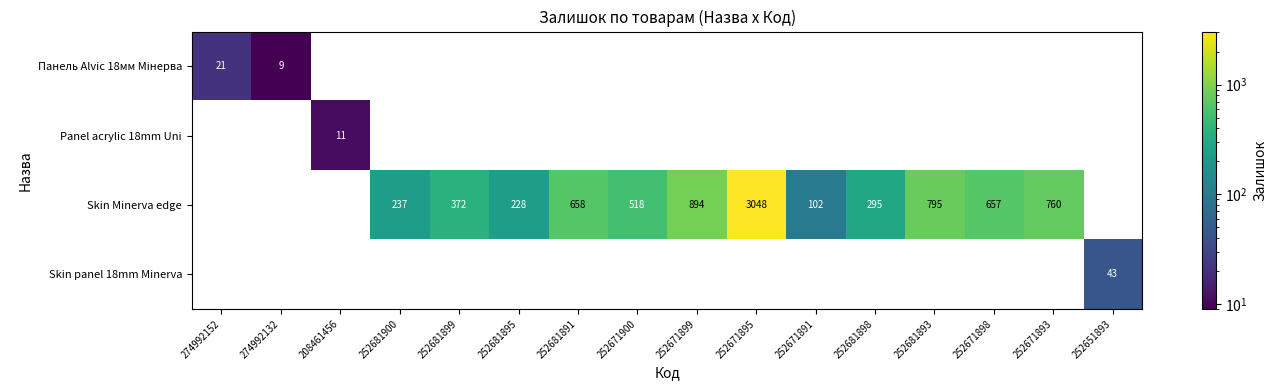

Is it true that Skin Minerva edge equals 372 at 252681899?

True